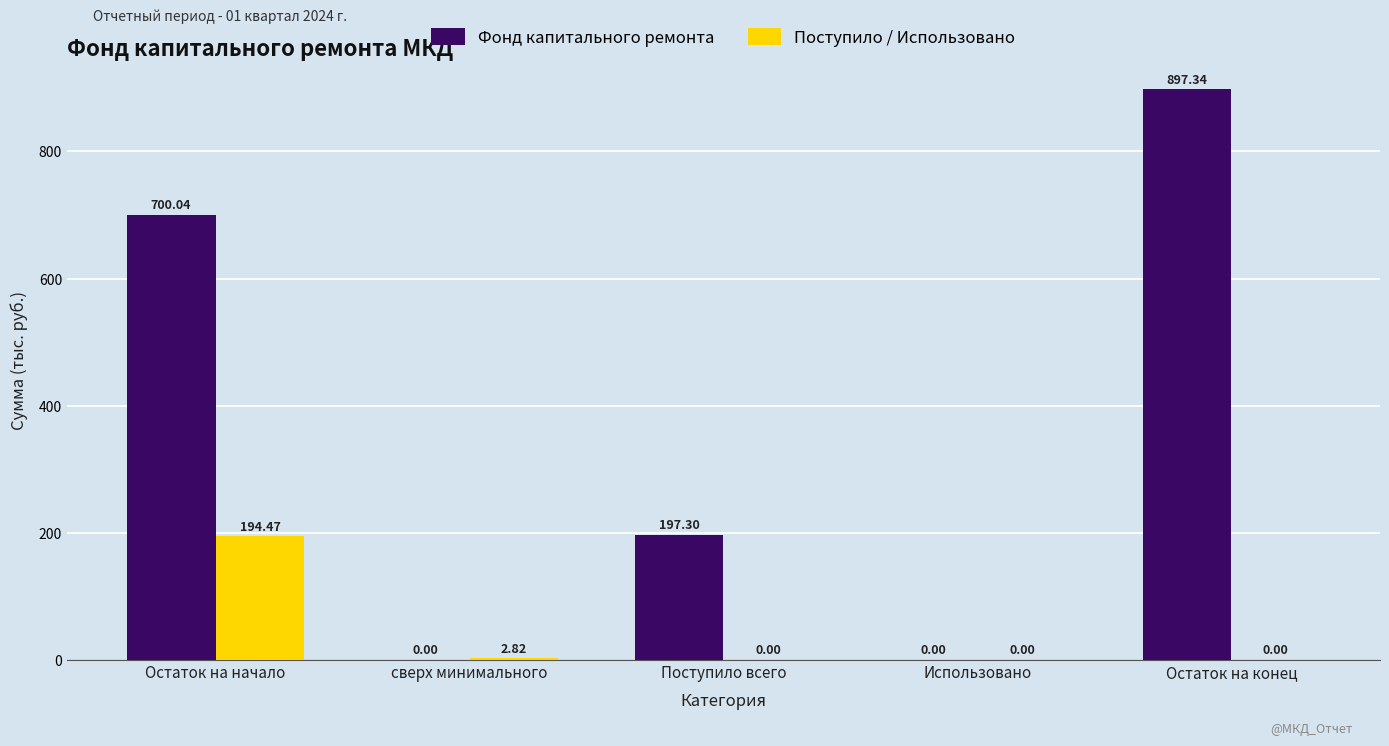

Is the value of Поступило / Использовано at Остаток на начало greater than the value of Фонд капитального ремонта at Поступило всего?

No